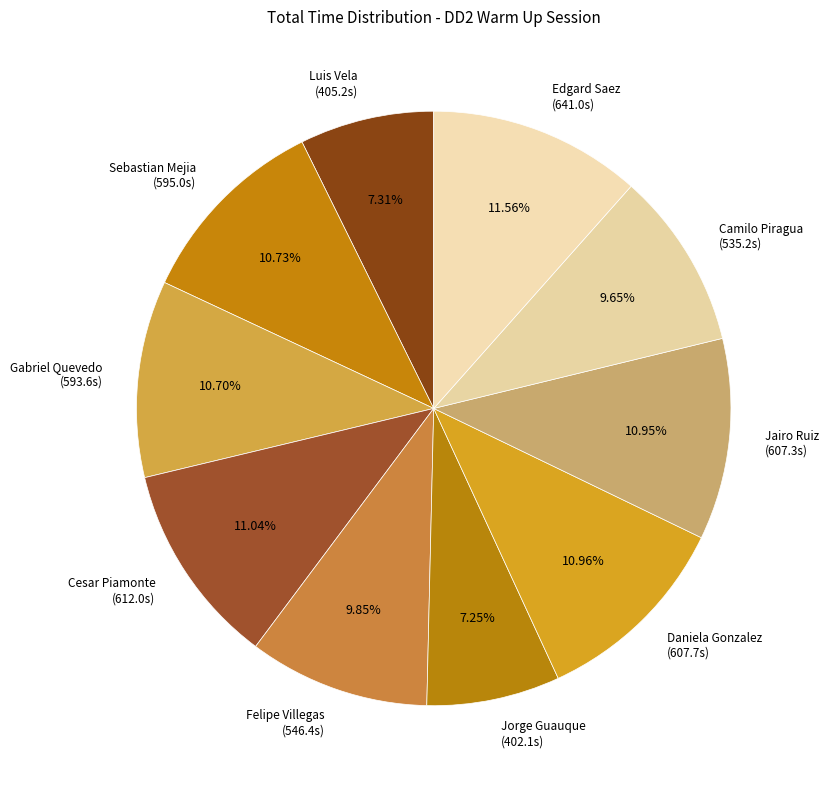

Combined, do Felipe Villegas (546.4s) and Jorge Guauque (402.1s) account for over 50%?

No